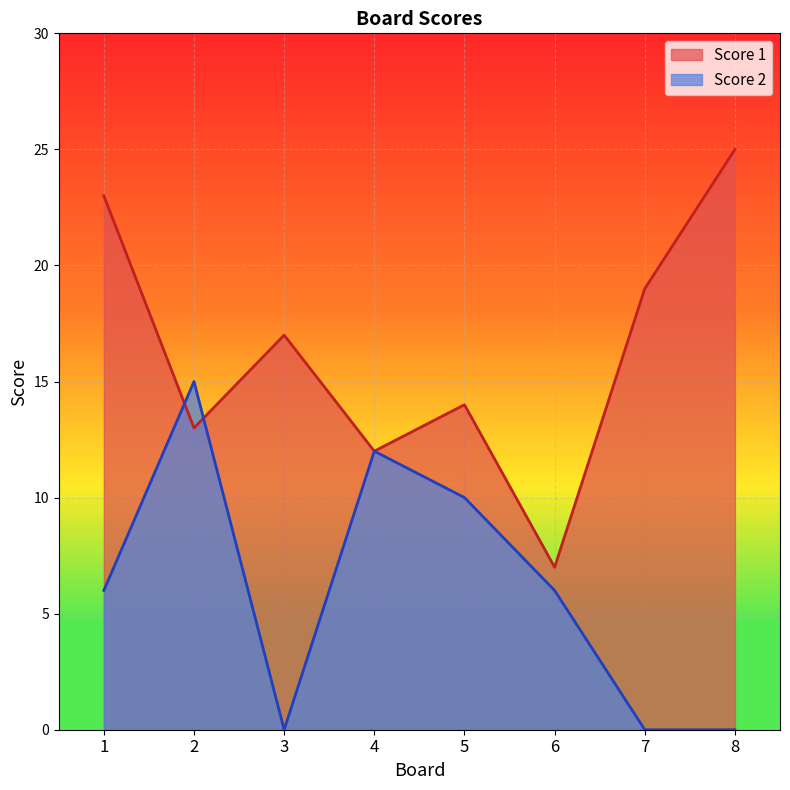

How many lines are shown in the chart?

2